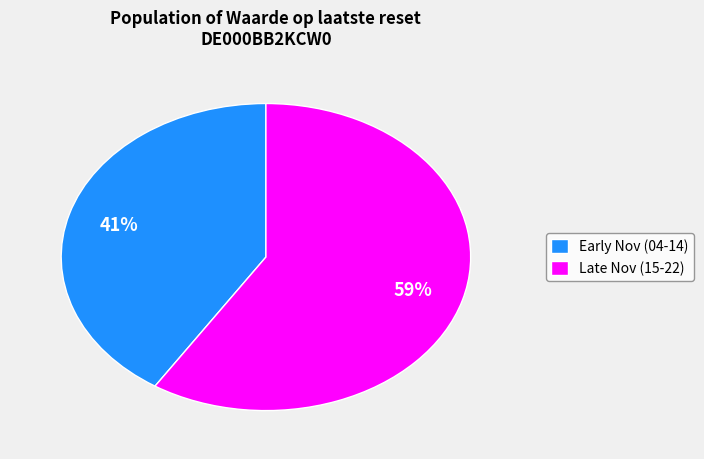

Count the number of slices in the pie.

2